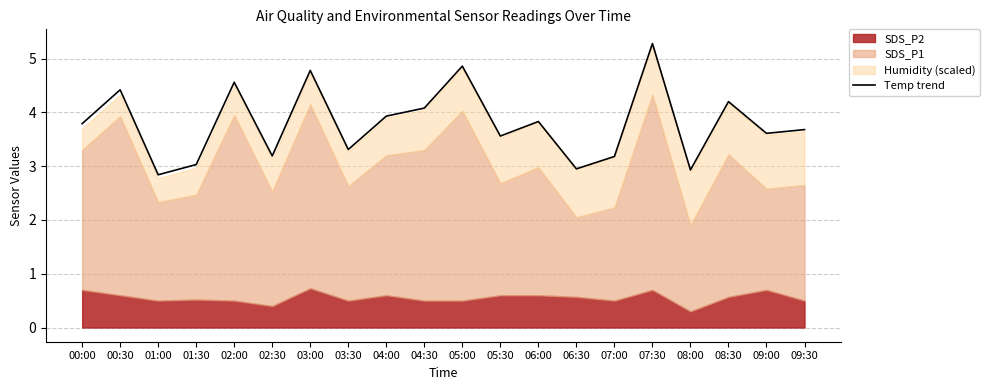

What is the value of the 1st point from the left?

3.8